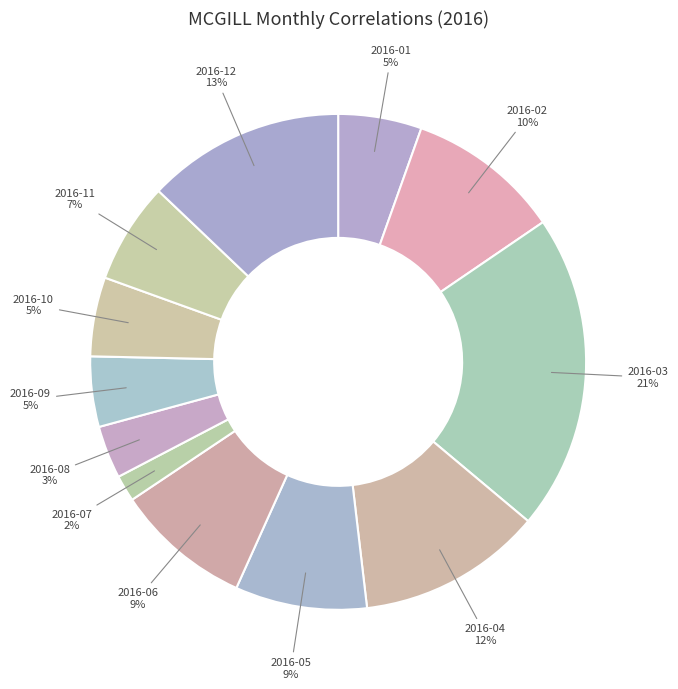

Is there any slice that represents more than half of the pie?

No